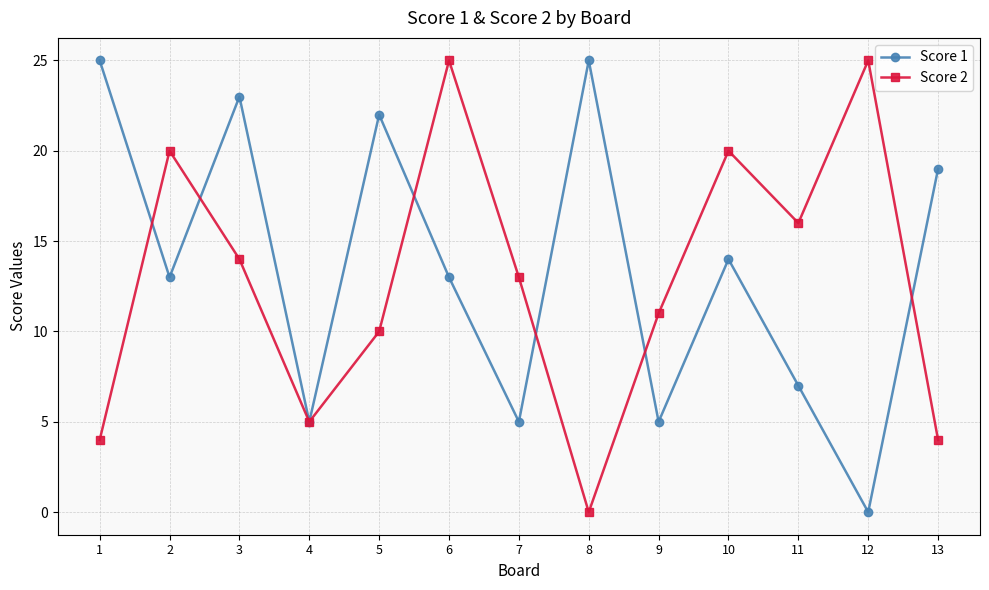

Reading left to right, extract all data points from this chart.

Score 1: 1=25	2=13	3=23	4=5	5=22	6=13	7=5	8=25	9=5	10=14	11=7	12=0	13=19
Score 2: 1=4	2=20	3=14	4=5	5=10	6=25	7=13	8=0	9=11	10=20	11=16	12=25	13=4